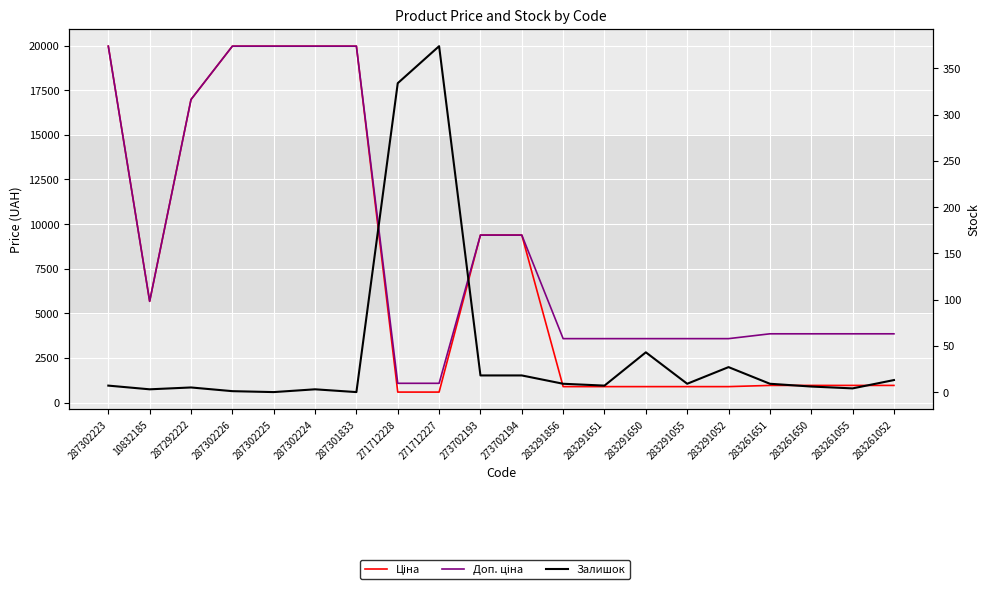

What is the average value of the Доп. ціна series?

8836.8